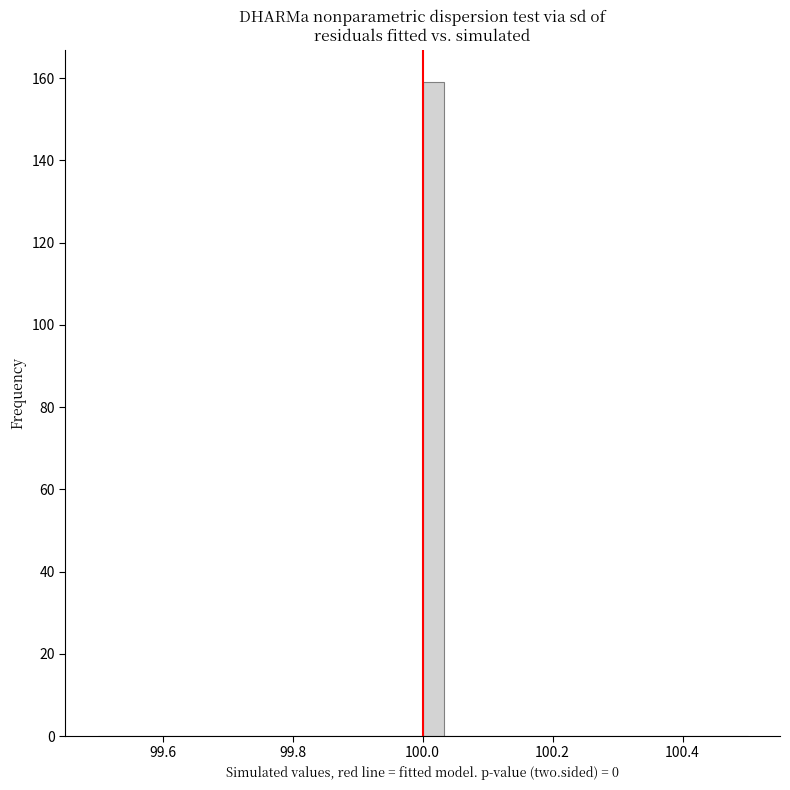

Around what value on the x-axis is the tallest bar? Give the approximate position of its centre, as read against the axis.

100.02